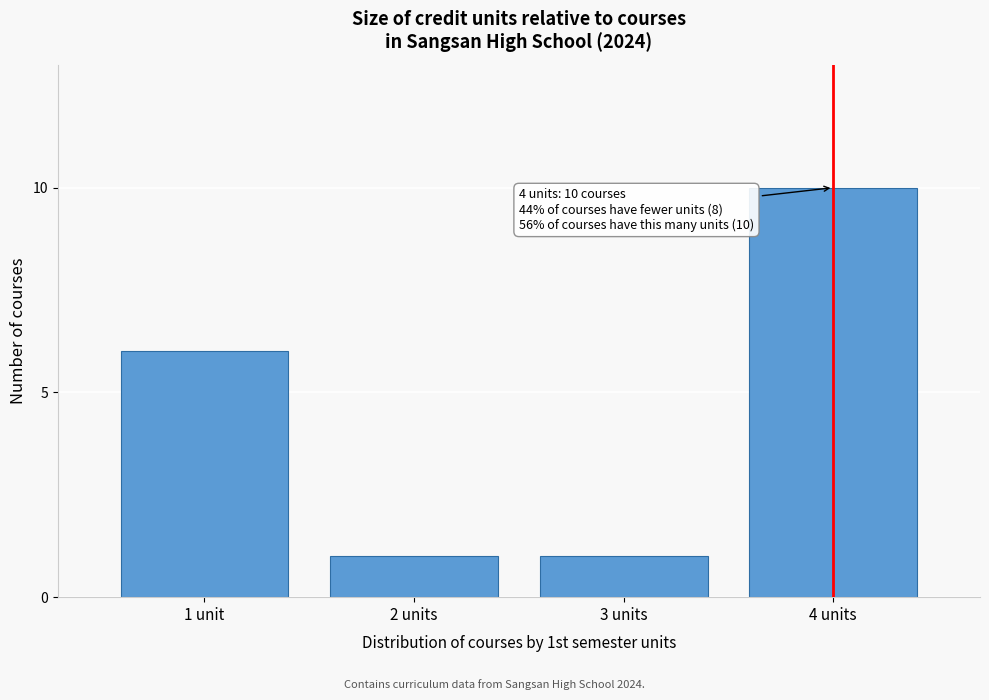

Reading left to right, extract all data points from this chart.

6	1	1	10